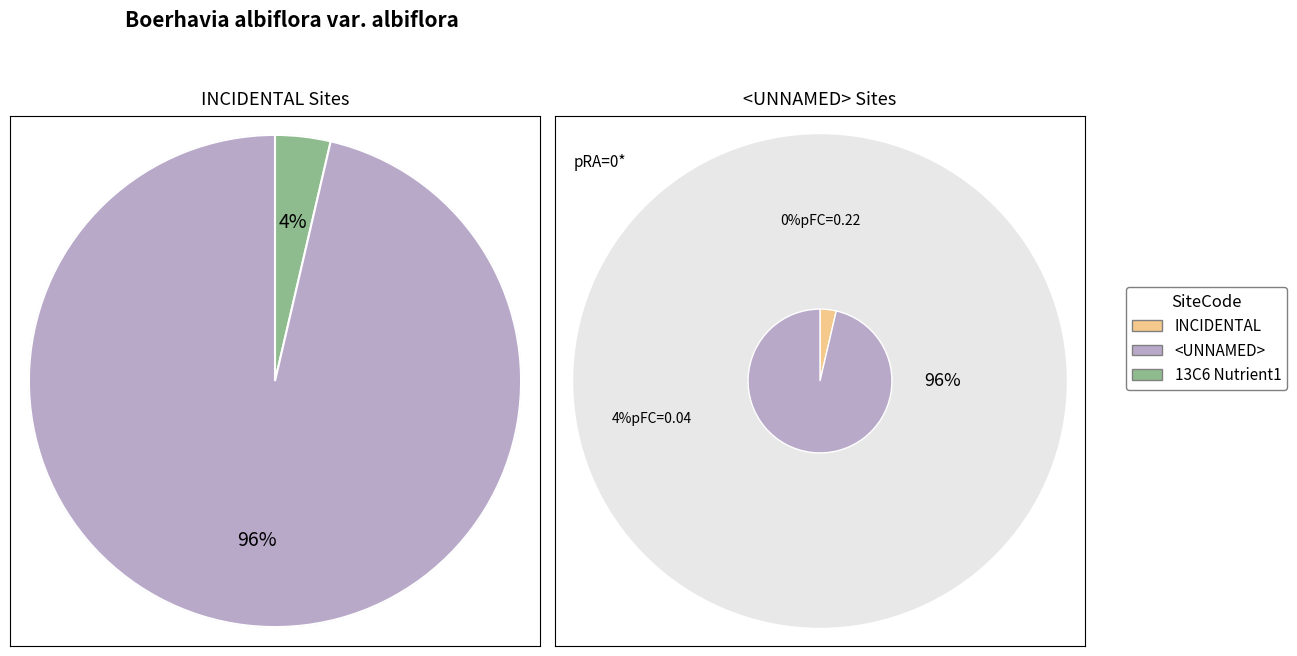

Is the sum of INCIDENTAL and <UNNAMED> greater than half?

Yes